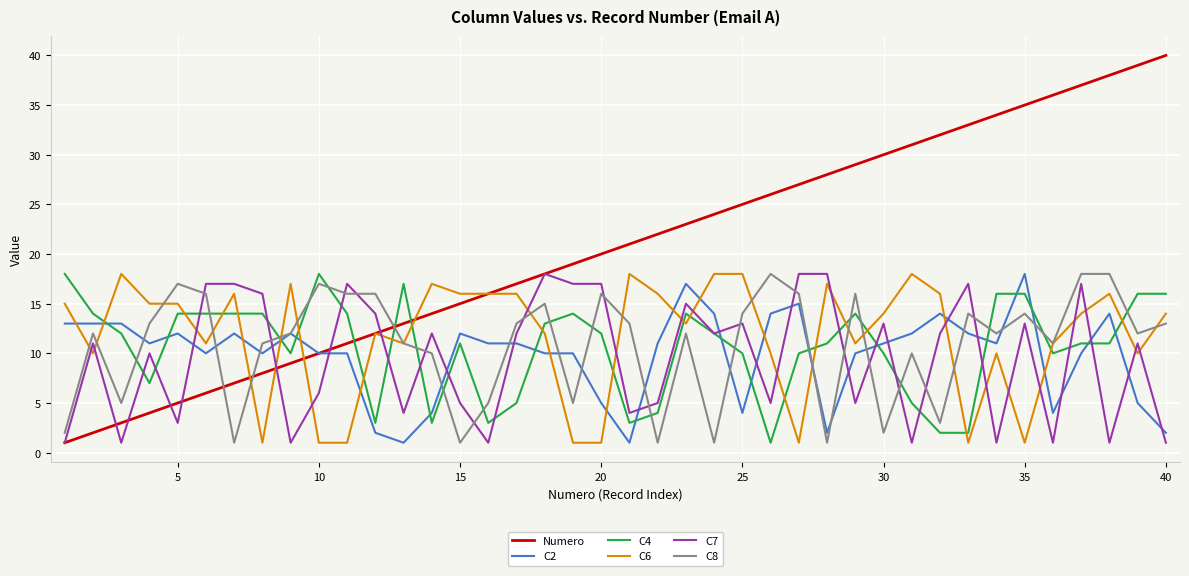

Does the chart display data point markers on the line(s)?

No